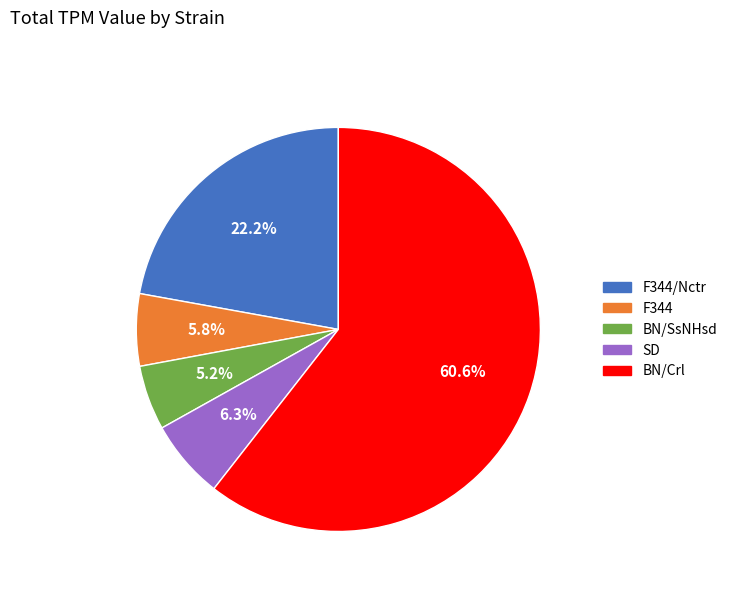

Approximately how many times larger is the value at BN/Crl compared to SD?

9.6